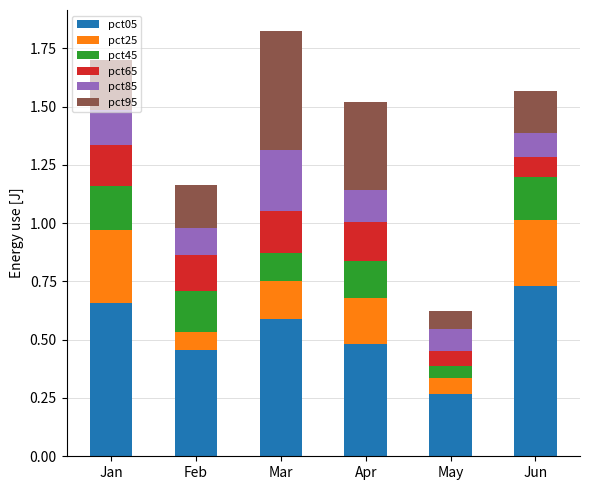

At which label does pct05 reach its minimum?

May